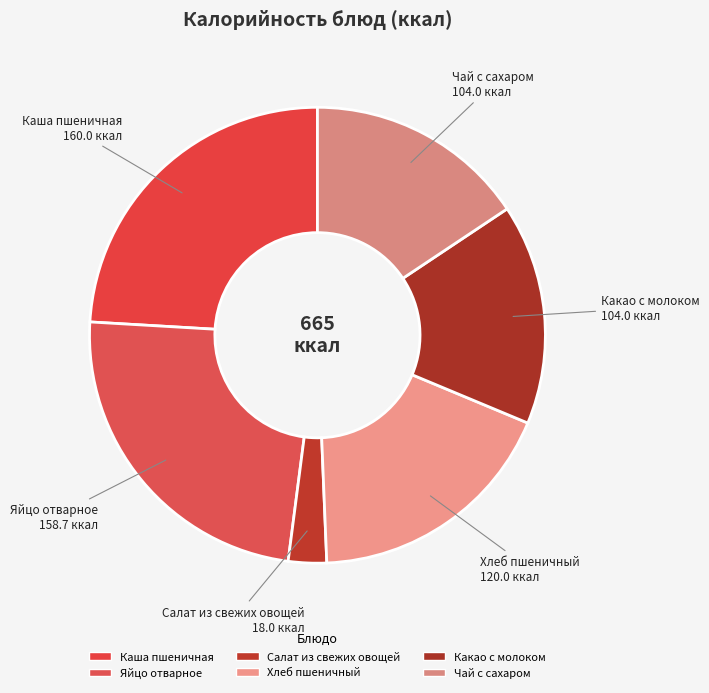

Which category has the biggest portion of the pie?

Каша пшеничная